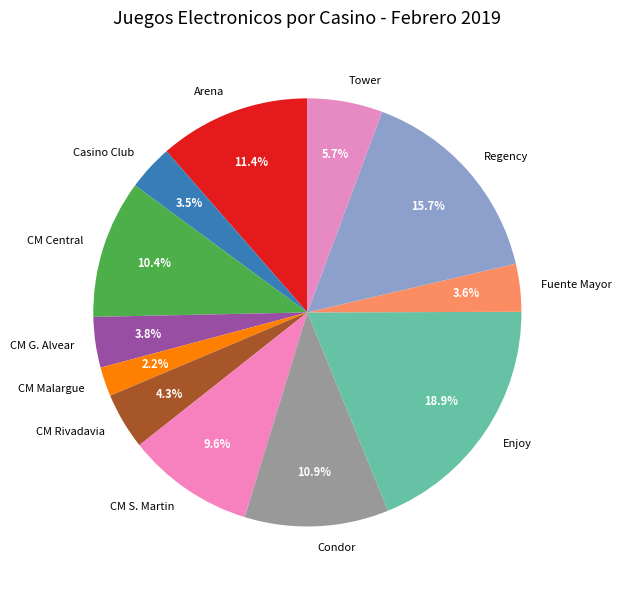

Does CM Rivadavia account for over 50% of the chart?

No